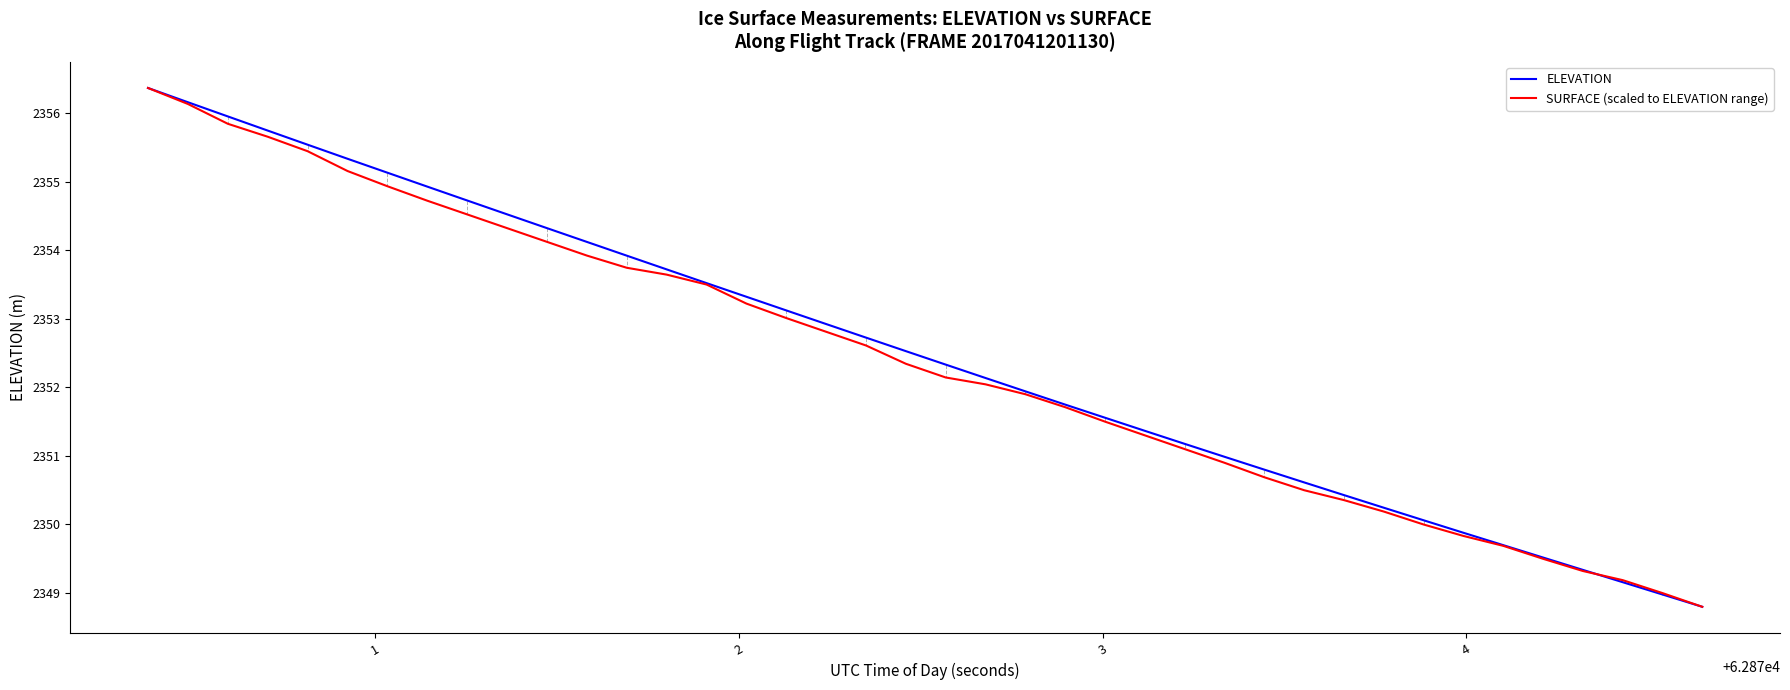

What are all the series names shown in the legend?

ELEVATION, SURFACE (scaled to ELEVATION range)